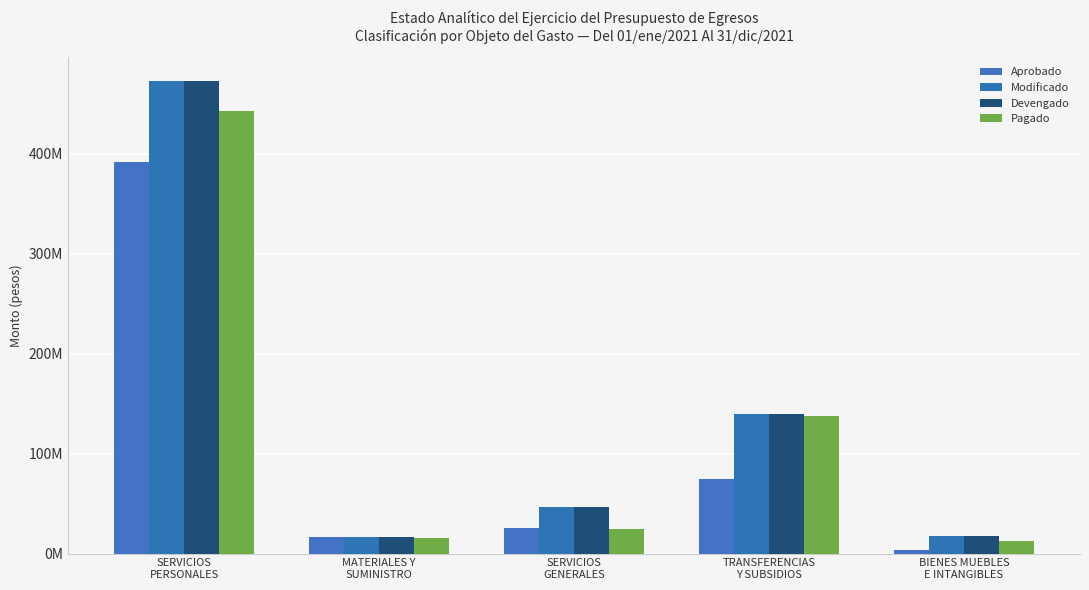

Are the bars grouped side by side (vs. stacked)?

Yes